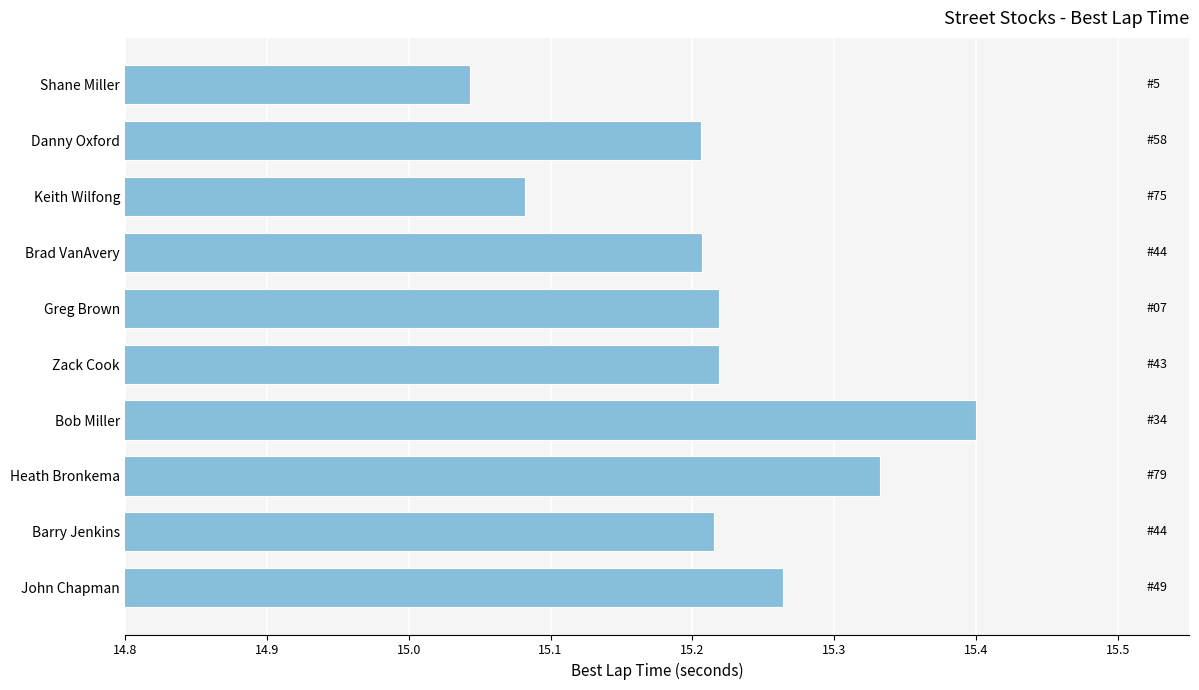

What is the change in value from Keith Wilfong to Zack Cook?

+0.1